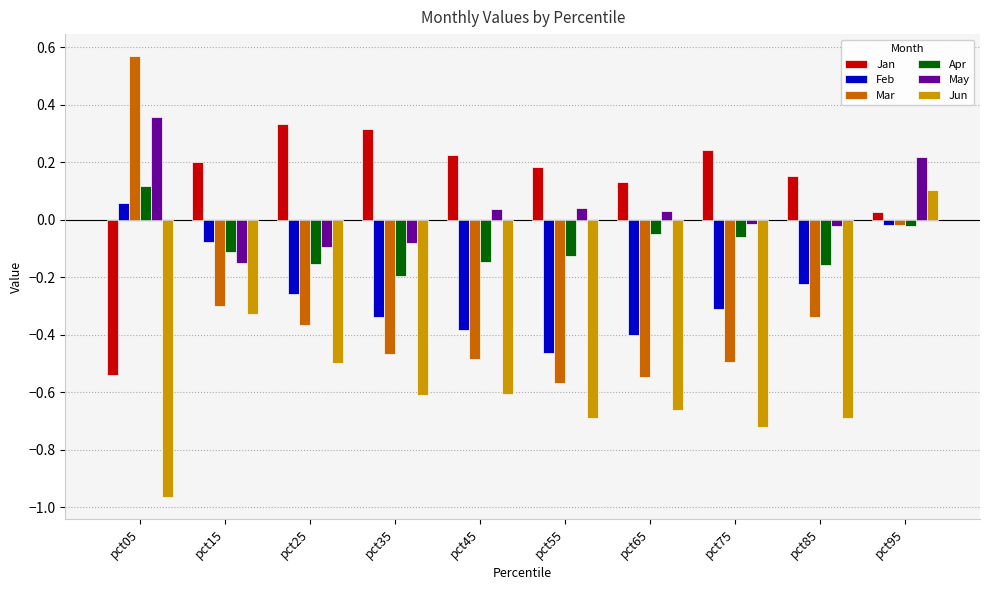

Is it true that Jun equals -0.7 at pct65?

True